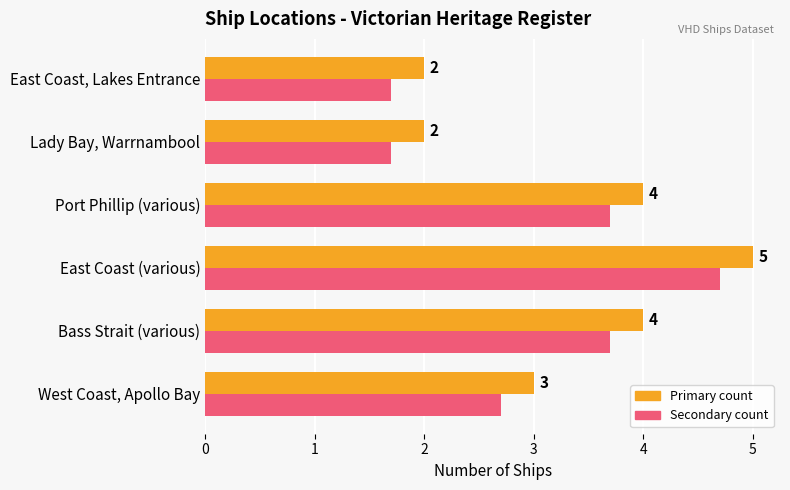

At which category is the sum across all series the highest?

East Coast (various)